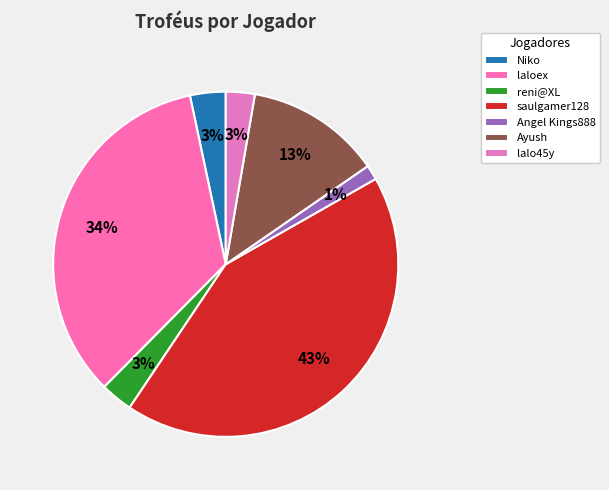

How many segments does this pie chart have?

7